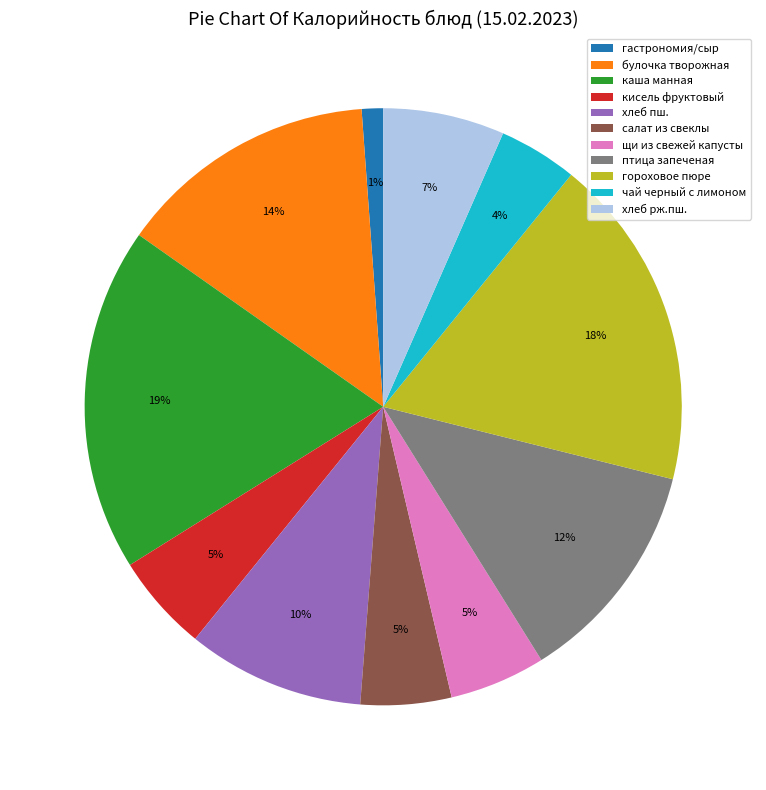

Is it true that булочка творожная is 6% of the pie?

False